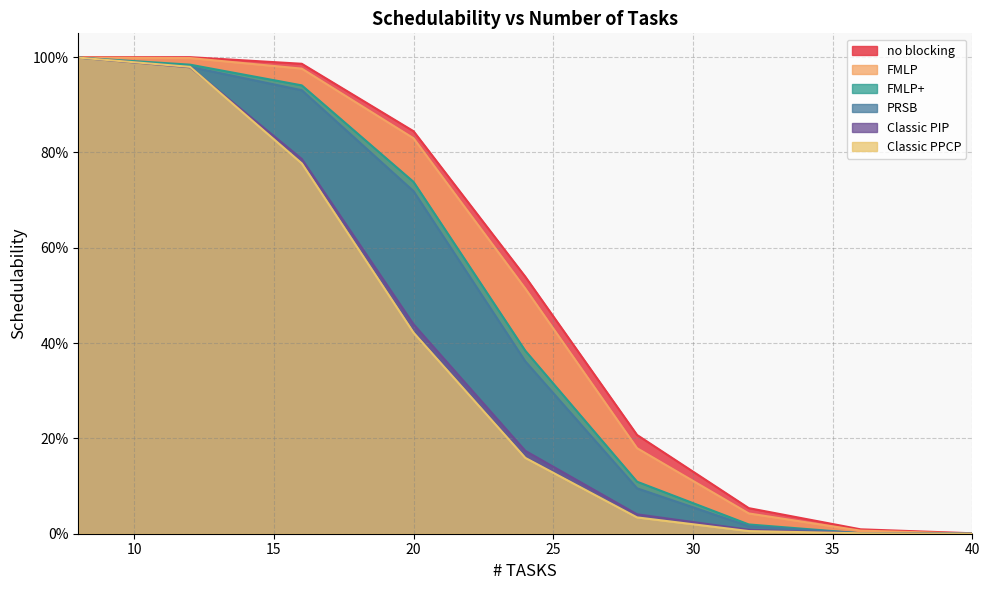

At how many categories does at least one series exceed 0?

9